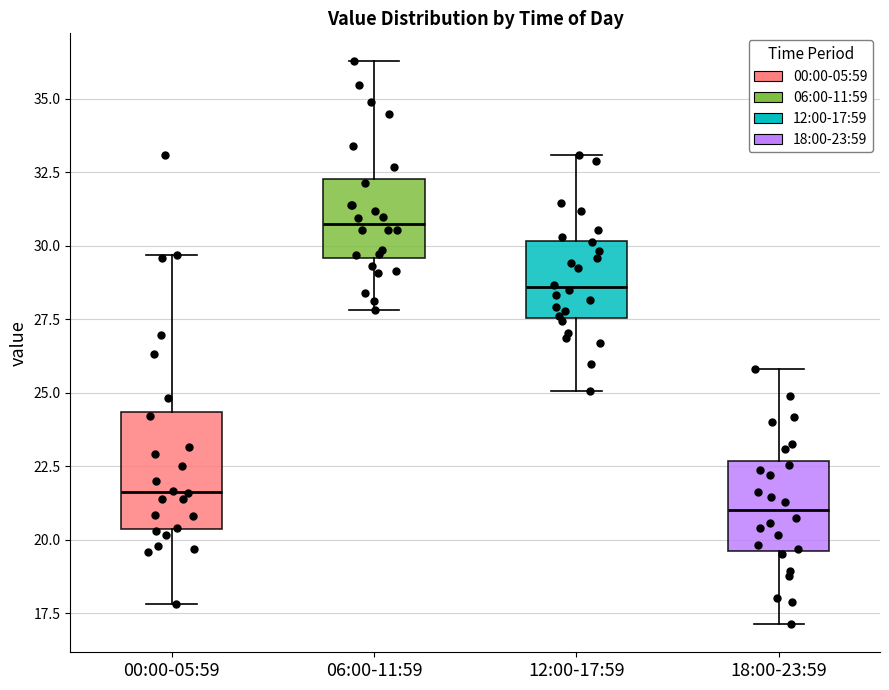

Comparing the boxes themselves (not the whiskers), which one is the tallest?

00:00-05:59